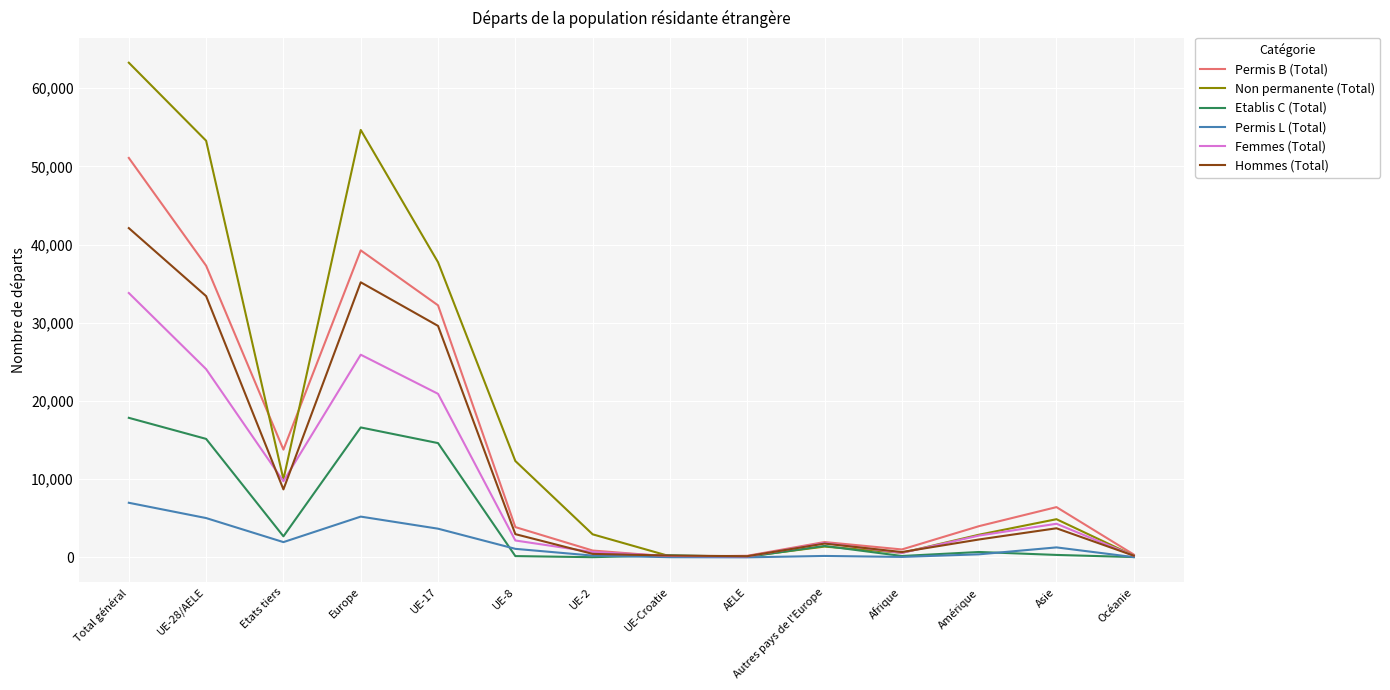

Which series has the largest total across all categories?

Non permanente (Total)